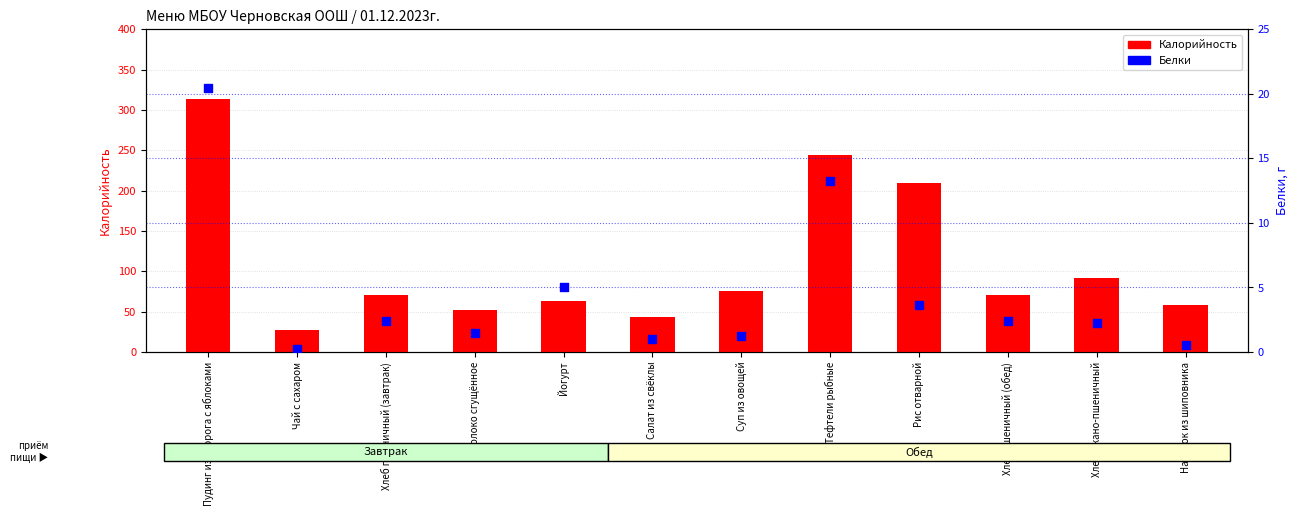

What are all the series names shown in the legend?

Калорийность, Белки